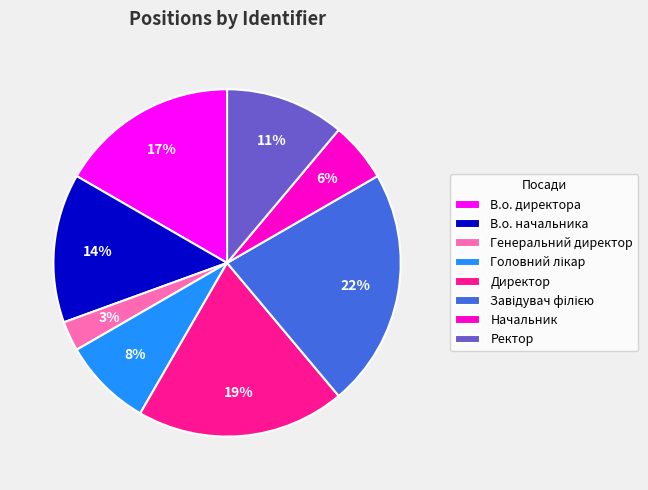

Does any single category account for the majority?

No